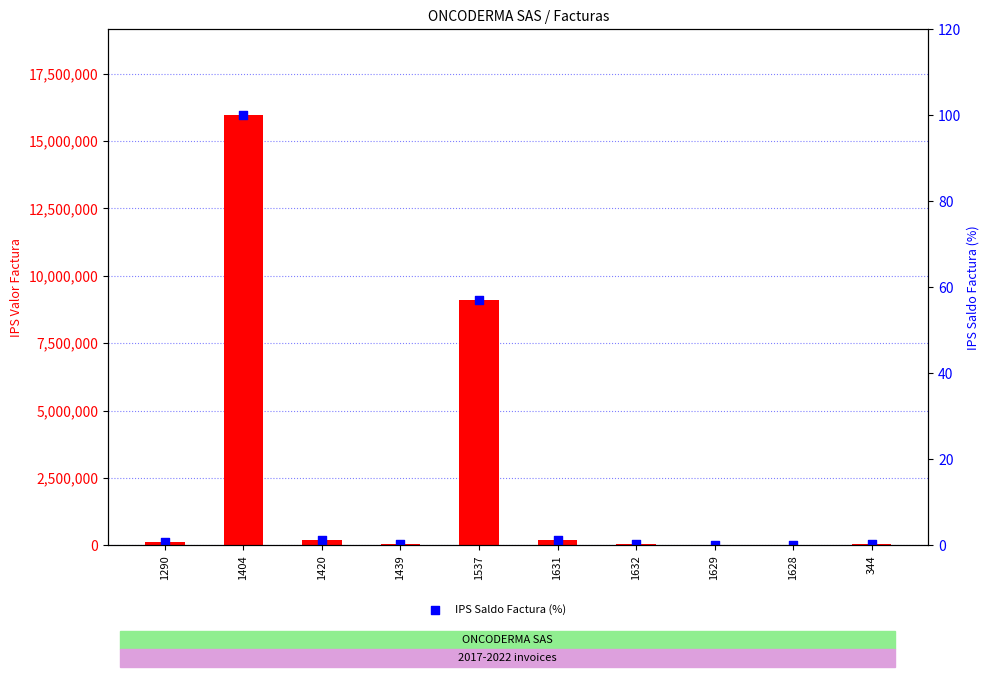

Is the value of IPS Valor Factura at 1420 greater than the value of IPS Saldo Factura (%) at 1628?

Yes